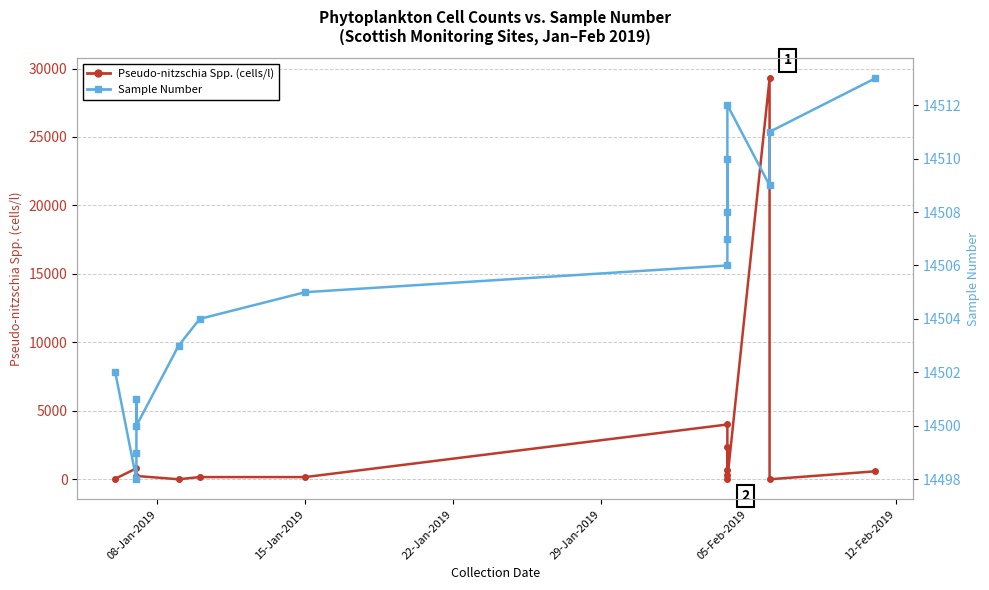

The Sample Number series shows 5765 at 14. True or false?

False